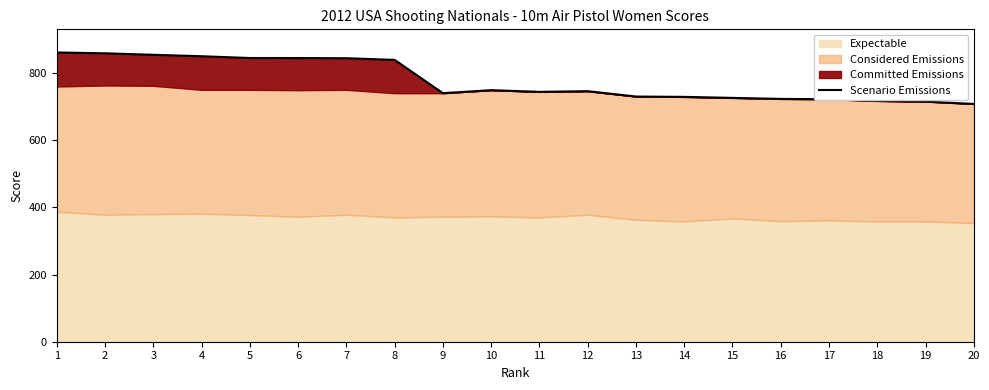

List the labels in order of value, largest first.

1, 2, 3, 4, 5, 6, 7, 8, 10, 12, 11, 9, 13, 14, 15, 16, 17, 18, 19, 20